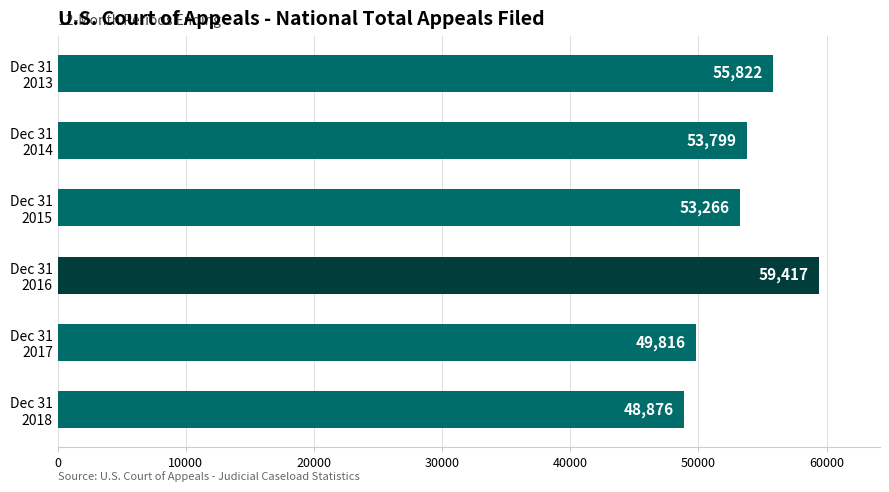

Reading top to bottom, extract all data points from this chart.

55822	53799	53266	59417	49816	48876